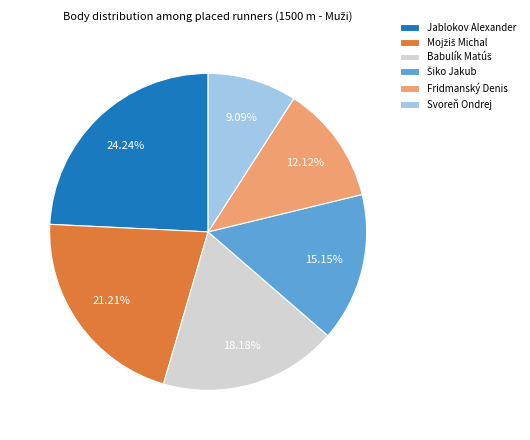

To the nearest percent, what is the average slice percentage?

17%